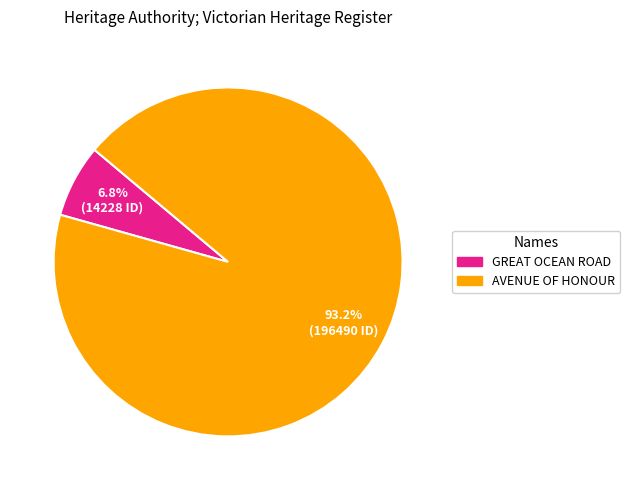

To the nearest percent, what is the average slice percentage?

50%